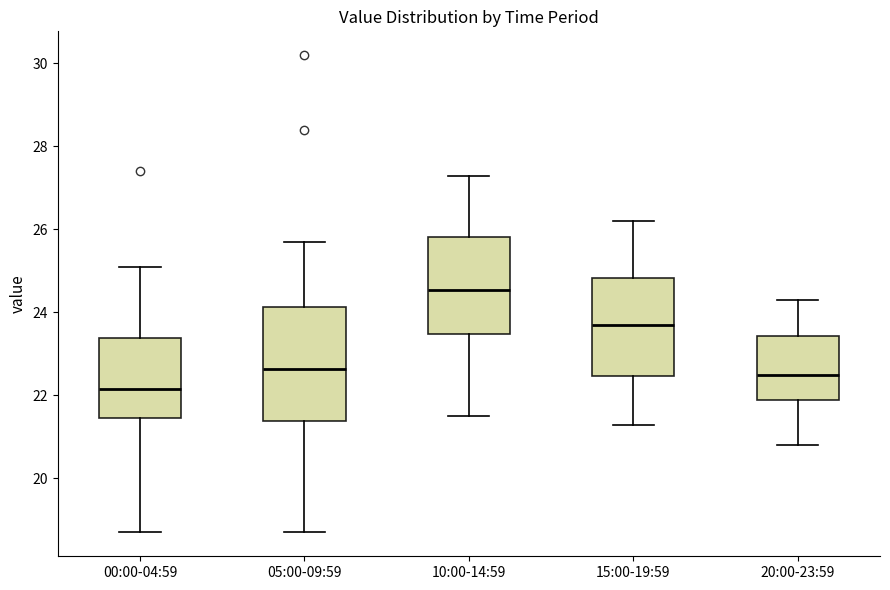

Reading left to right, transcribe this box plot: for each box, give where its median line is, the range the box spans, and where its two whiskers end, as read against the y-axis. The values are not printed on the chart, so give them approximately, as read against the axis.

00:00-04:59: median 22.2, box 21.4 to 23.4, whiskers 18.8 to 25.2
05:00-09:59: median 22.6, box 21.4 to 24.2, whiskers 18.8 to 25.8
10:00-14:59: median 24.6, box 23.4 to 25.8, whiskers 21.6 to 27.4
15:00-19:59: median 23.8, box 22.4 to 24.8, whiskers 21.4 to 26.2
20:00-23:59: median 22.6, box 22.0 to 23.4, whiskers 20.8 to 24.4